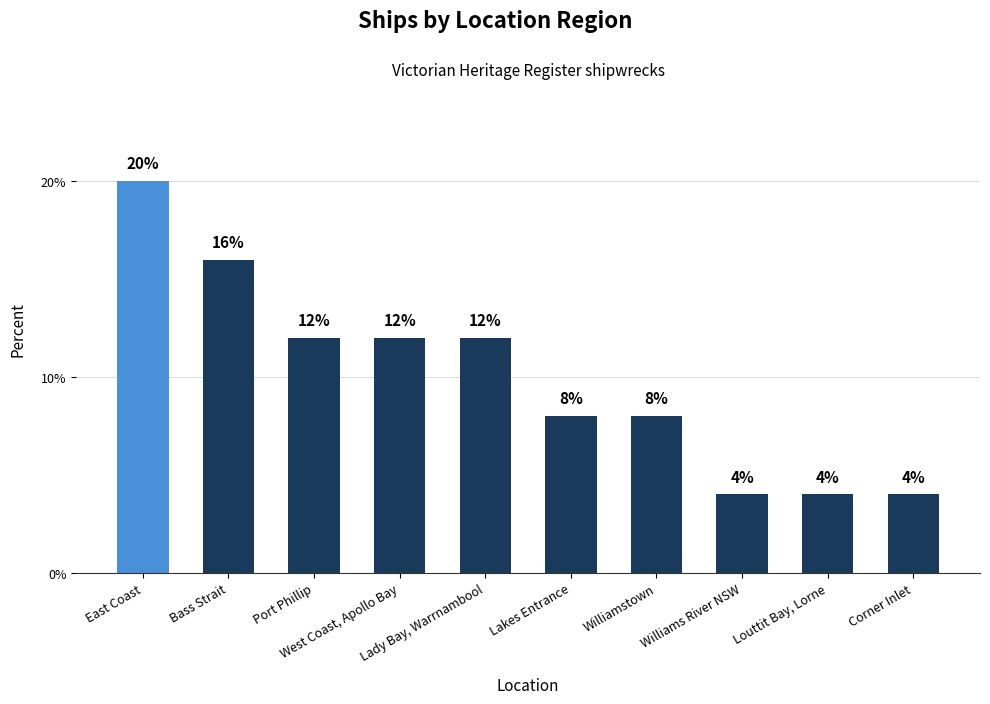

Which label corresponds to the largest value in the chart?

East Coast